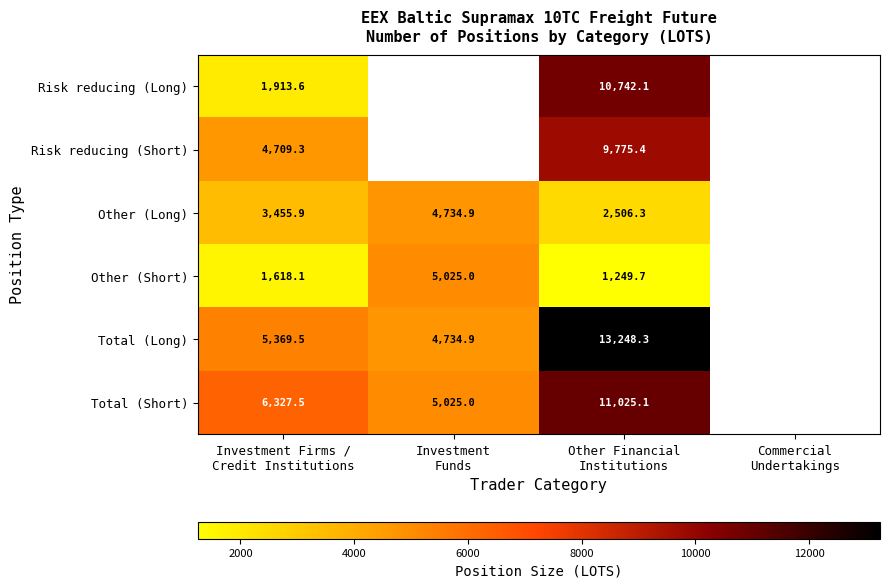

What is the approximate value of Other (Short) at Investment Firms / Credit Institutions?

1618.1